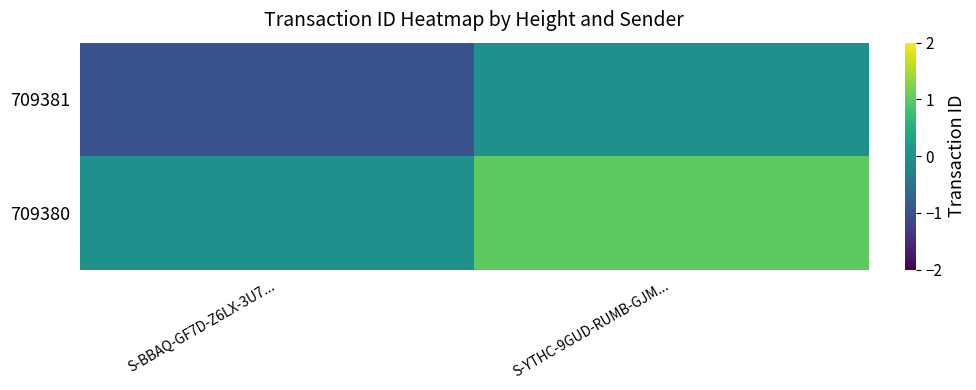

Reading right to left, extract all data points from this chart.

709381: S-YTHC-9GUD-RUMB-GJM...=0	S-BBAQ-GF7D-Z6LX-3U7...=-1
709380: S-YTHC-9GUD-RUMB-GJM...=1	S-BBAQ-GF7D-Z6LX-3U7...=0